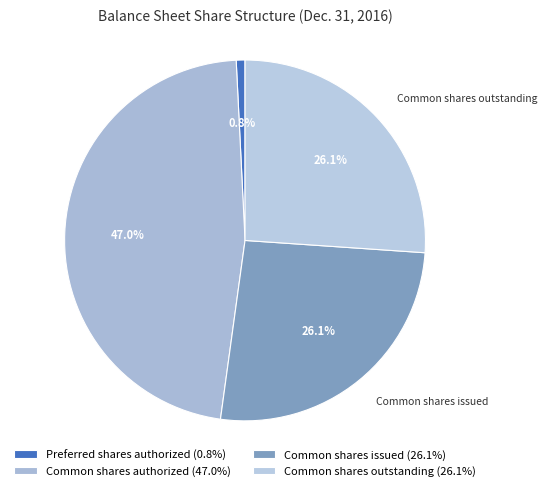

Which category has the smallest portion of the pie?

Preferred shares authorized